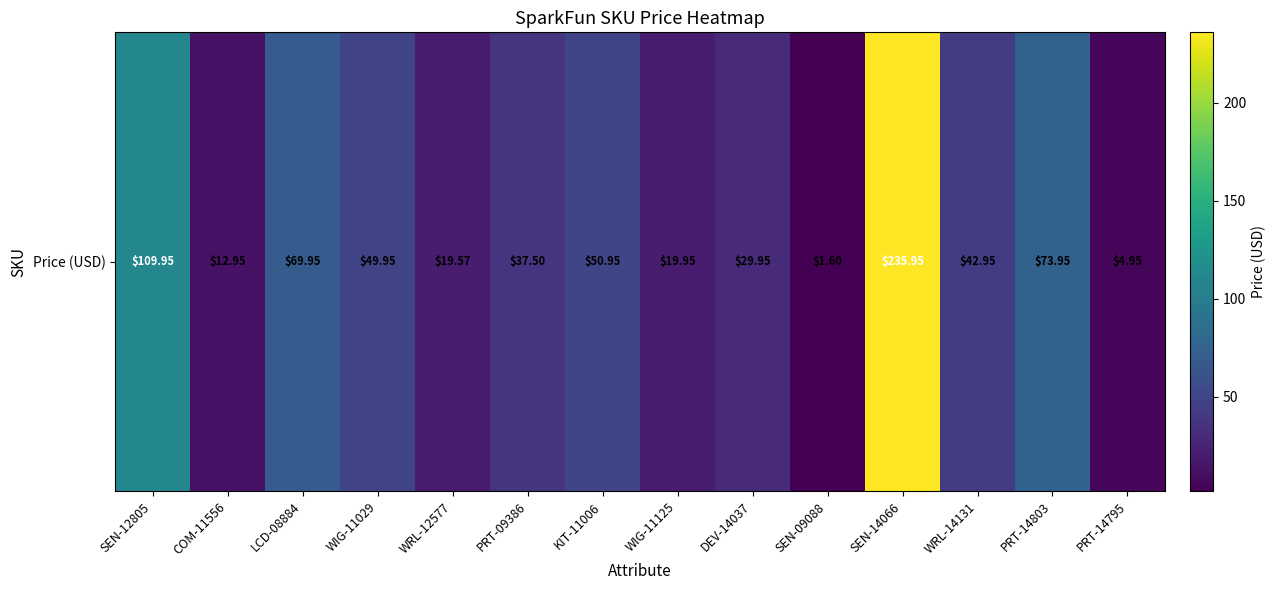

What is the difference between the values at COM-11556 and SEN-12805?

97.0